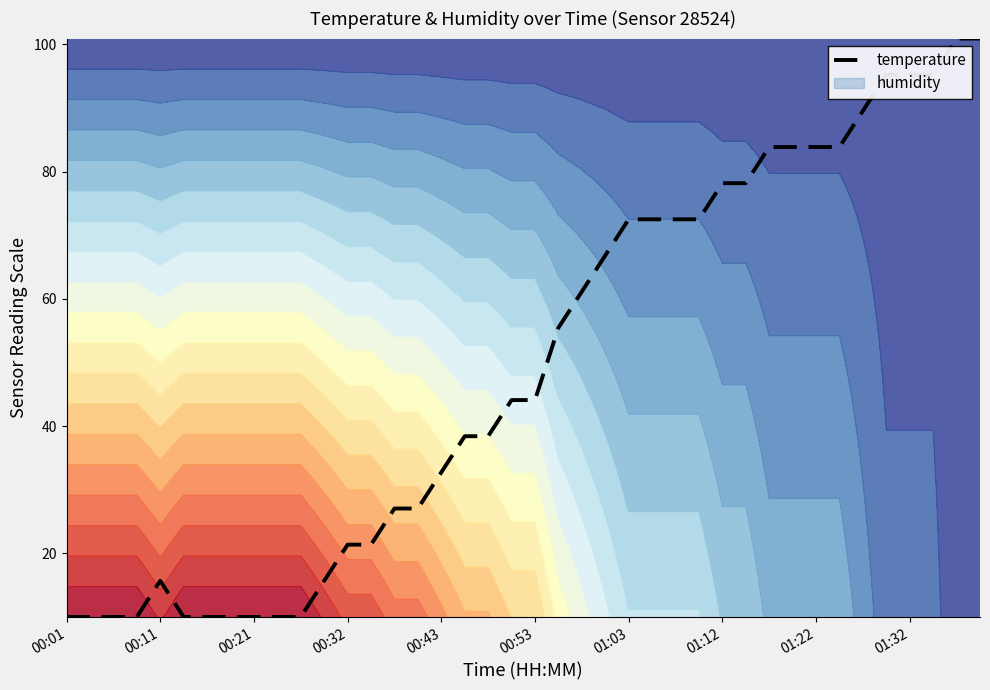

True or false: temperature has a value of 161.9 at 01:32.

False